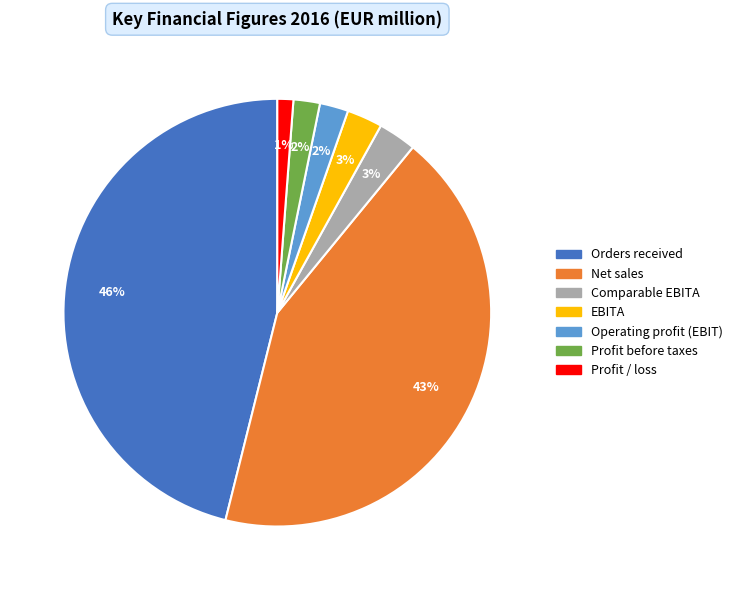

Is there any slice that represents more than half of the pie?

No